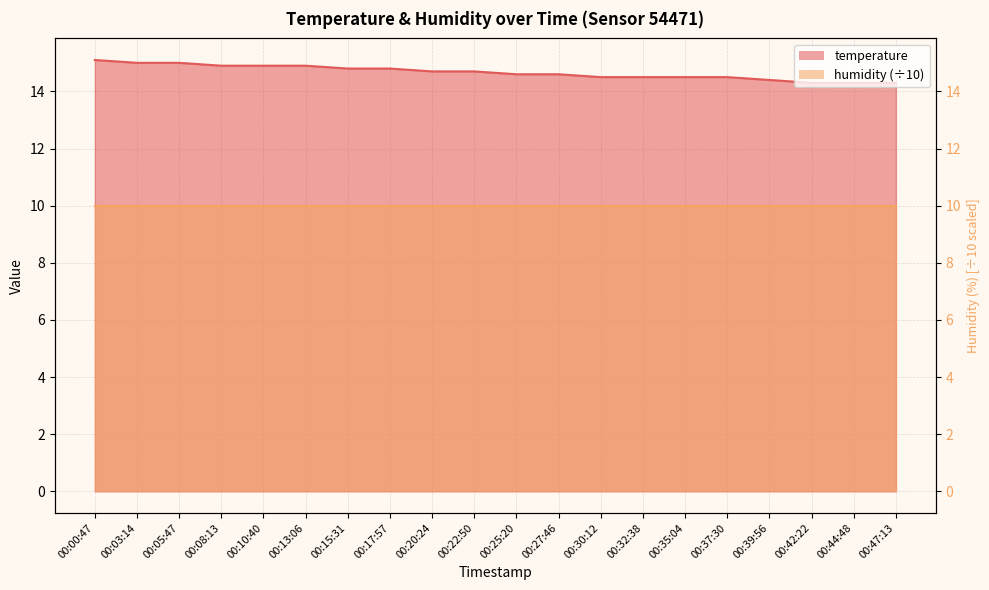

What is the label of the 14th point from the left?

00:32:38